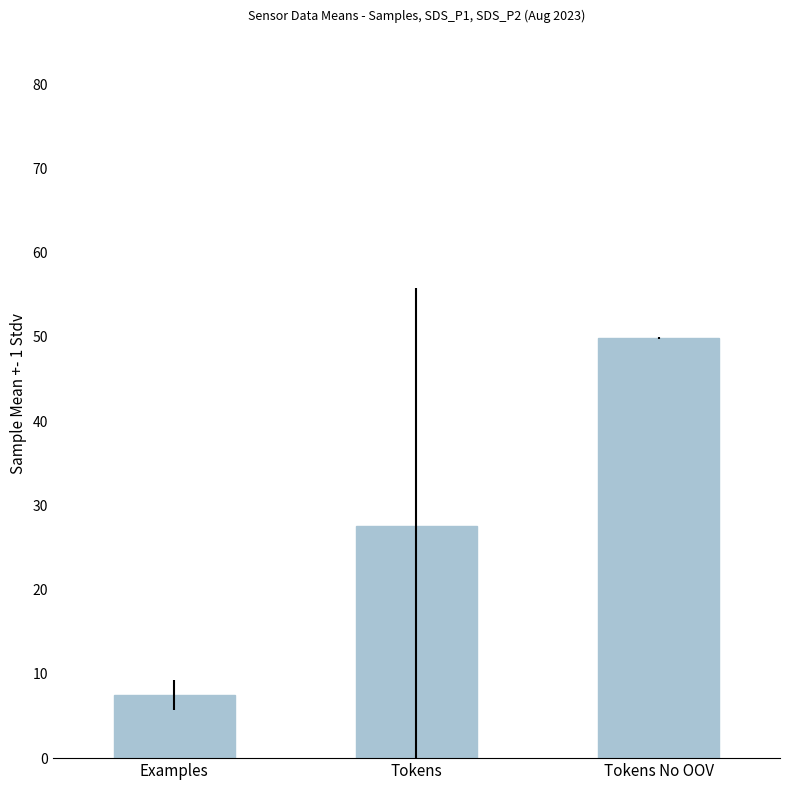

Reading left to right, extract all data points from this chart.

Examples=7.5	Tokens=27.5	Tokens No OOV=49.9